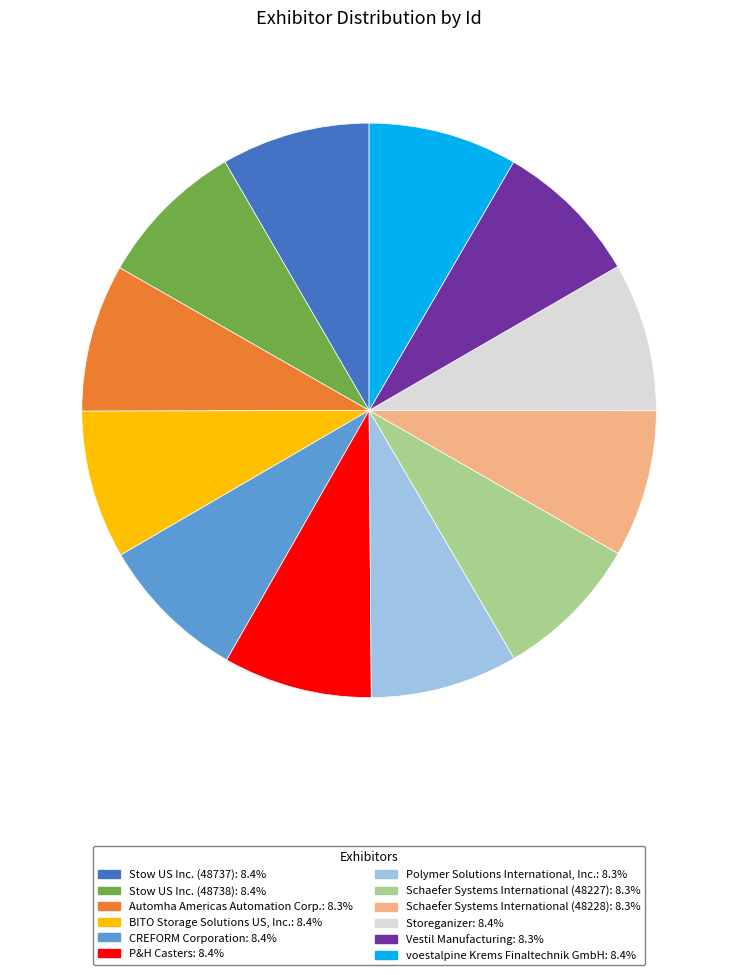

How many segments does this pie chart have?

12